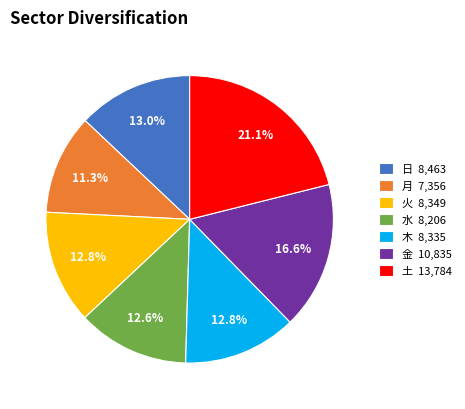

What is the ratio of the value at 火 8,349 to the value at 水 8,206?

1.0